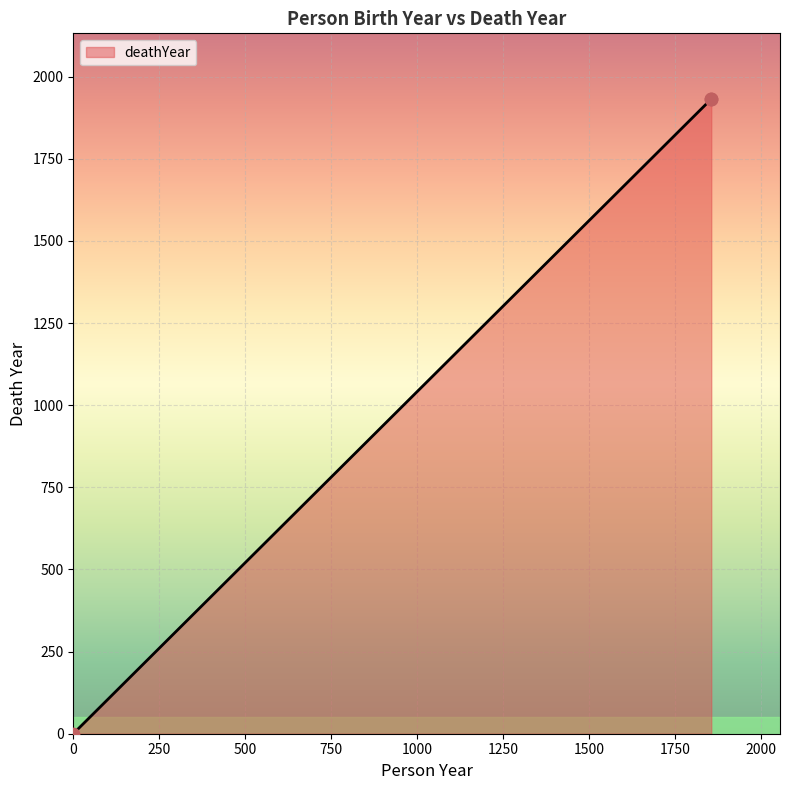

Which has a higher value, 0 or 1856?

1856